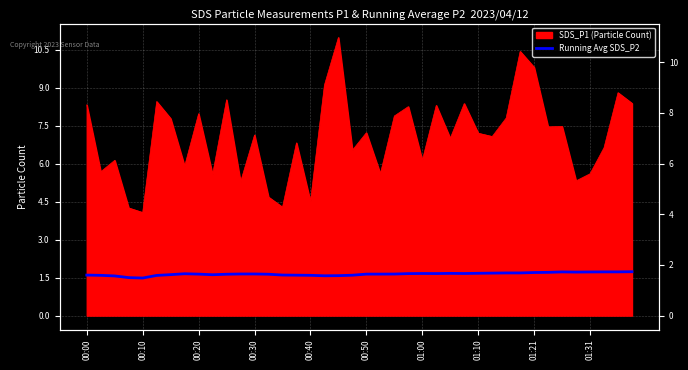

What is the value of the 21st point from the left?

1.6